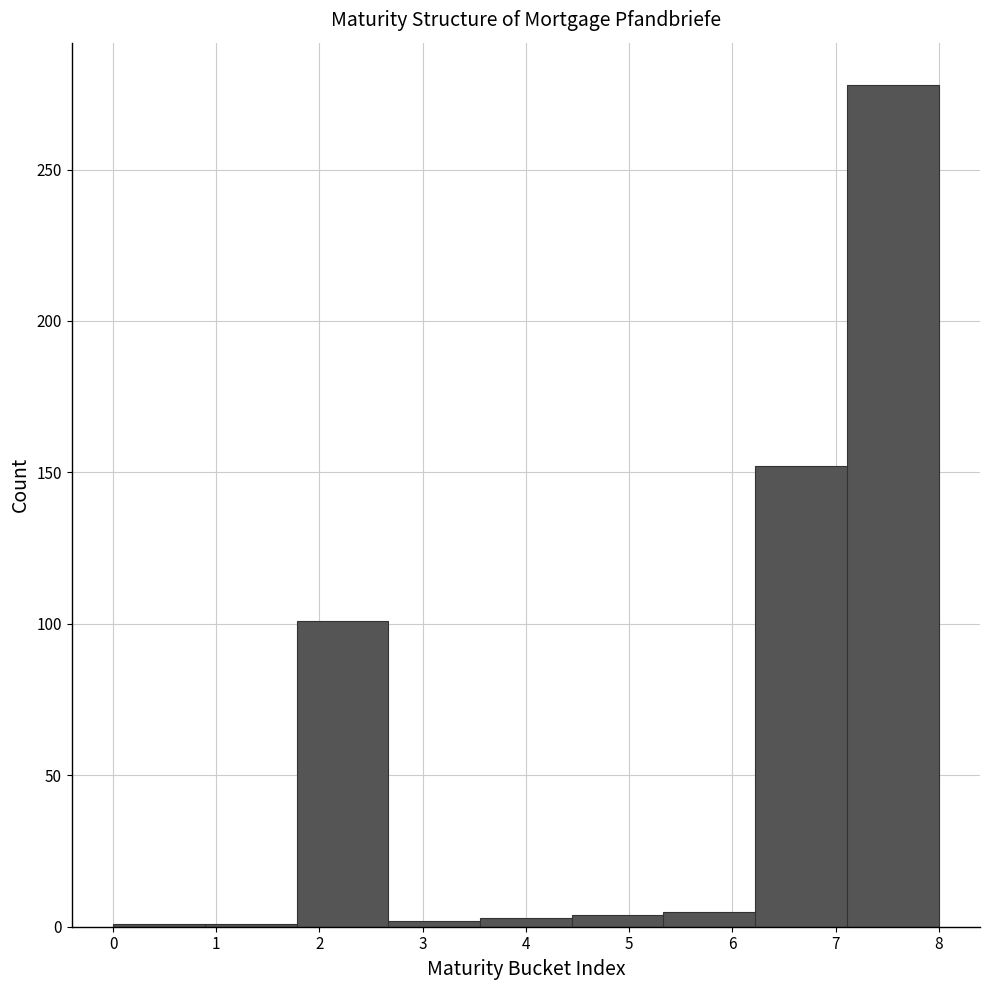

Reading left to right, transcribe this chart: for each bar, give the range it covers on the x-axis and its height. Neither the bar edges nor the heights are printed on the chart, so give them approximately, as read against the axes.

0.0 to 0.9: under 5
0.9 to 1.8: under 5
1.8 to 2.7: 100
2.7 to 3.6: under 5
3.6 to 4.4: under 5
4.4 to 5.3: under 5
5.3 to 6.2: 5
6.2 to 7.1: 150
7.1 to 8.0: 280